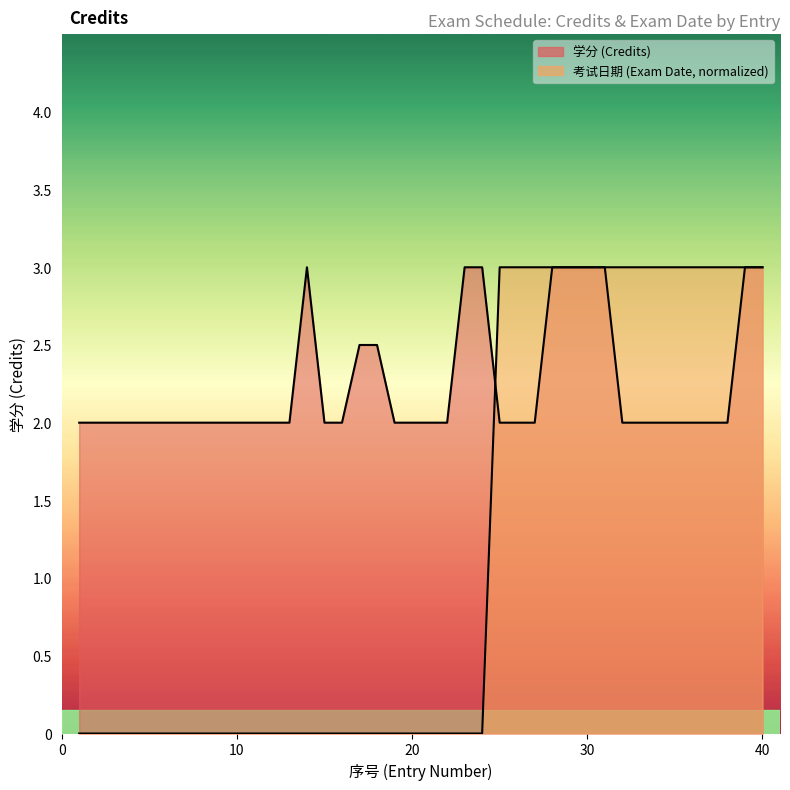

Reading left to right, what are all the values shown in this chart?

学分: 1=2.0	2=2.0	3=2.0	4=2.0	5=2.0	6=2.0	7=2.0	8=2.0	9=2.0	10=2.0	11=2.0	12=2.0	13=2.0	14=3.0	15=2.0	16=2.0	17=2.5	18=2.5	19=2.0	20=2.0	21=2.0	22=2.0	23=3.0	24=3.0	25=2.0	26=2.0	27=2.0	28=3.0	29=3.0	30=3.0	31=3.0	32=2.0	33=2.0	34=2.0	35=2.0	36=2.0	37=2.0	38=2.0	39=3.0	40=3.0
考试日期: 1=0.0	2=0.0	3=0.0	4=0.0	5=0.0	6=0.0	7=0.0	8=0.0	9=0.0	10=0.0	11=0.0	12=0.0	13=0.0	14=0.0	15=0.0	16=0.0	17=0.0	18=0.0	19=0.0	20=0.0	21=0.0	22=0.0	23=0.0	24=0.0	25=3.0	26=3.0	27=3.0	28=3.0	29=3.0	30=3.0	31=3.0	32=3.0	33=3.0	34=3.0	35=3.0	36=3.0	37=3.0	38=3.0	39=3.0	40=3.0